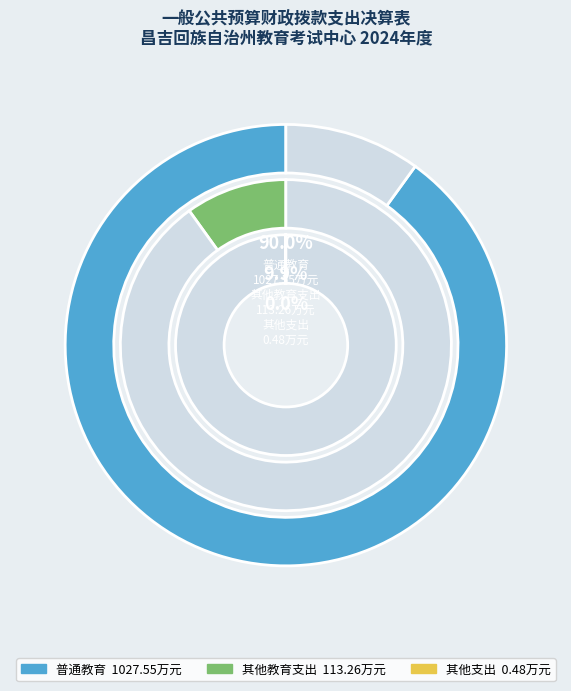

How many segments does this pie chart have?

3